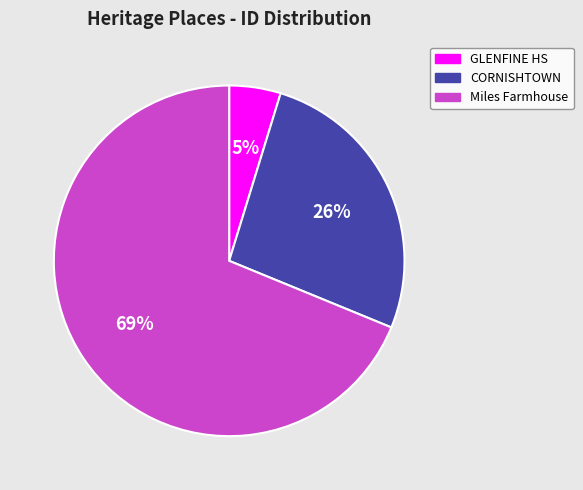

Is there any slice that represents more than half of the pie?

Yes